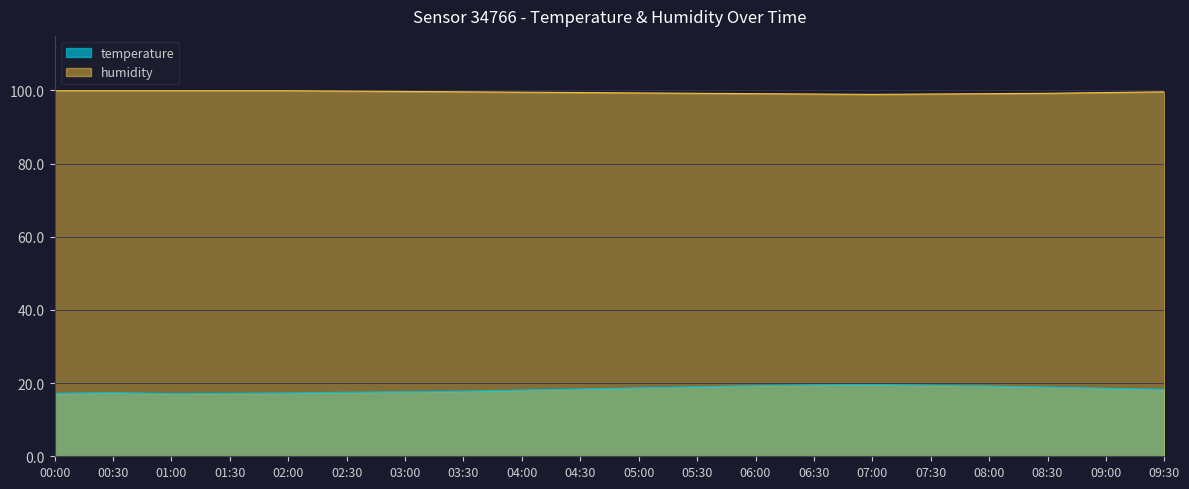

True or false: humidity and temperature intersect in this chart.

False